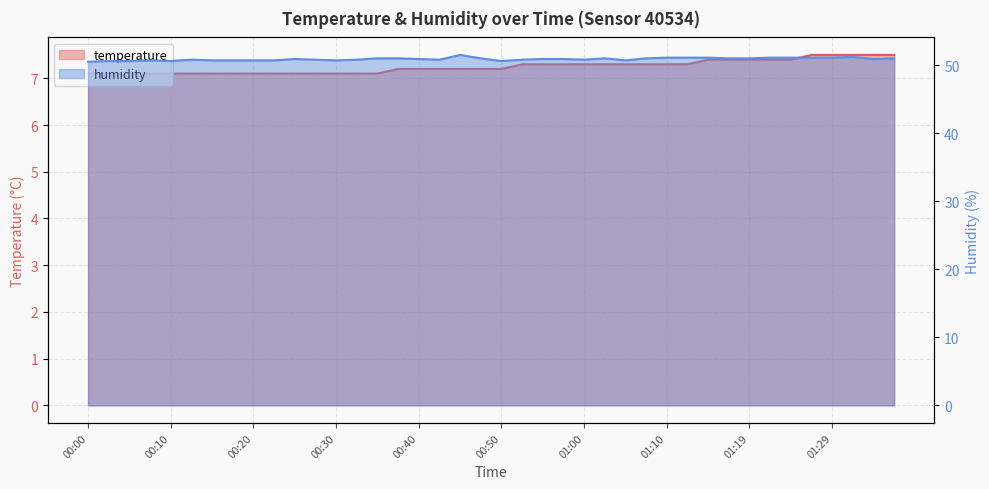

Count the humidity values in the range 50 to 51.

31